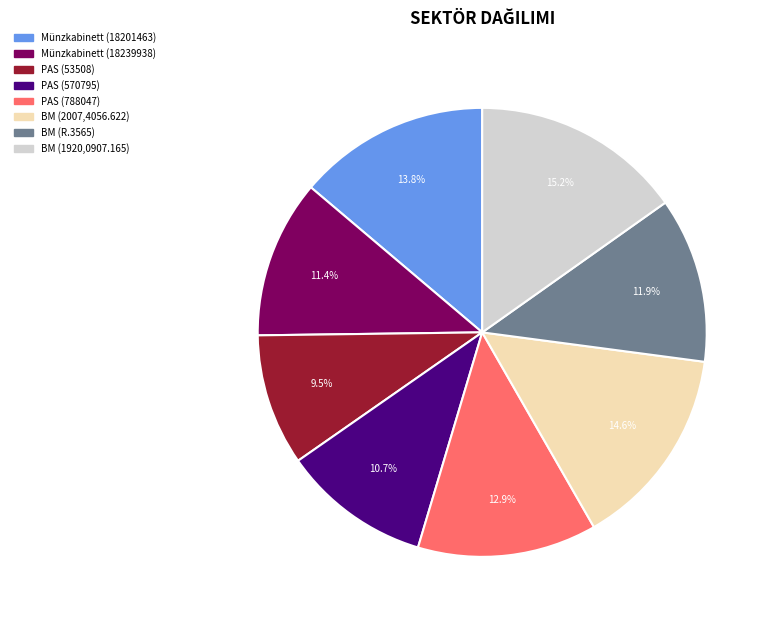

Is there any slice that represents more than half of the pie?

No